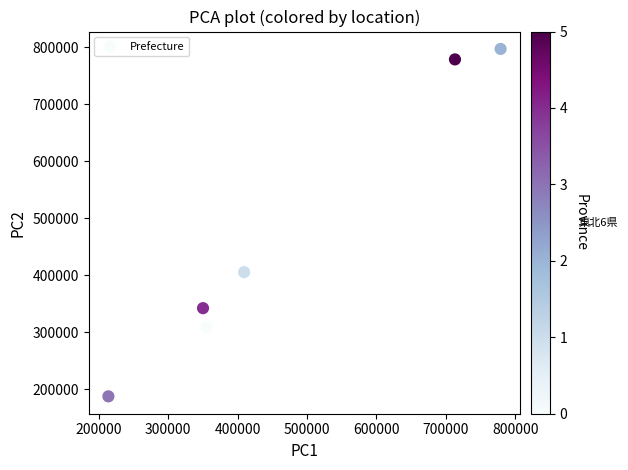

What is the range of X values (max minus min)?

565090